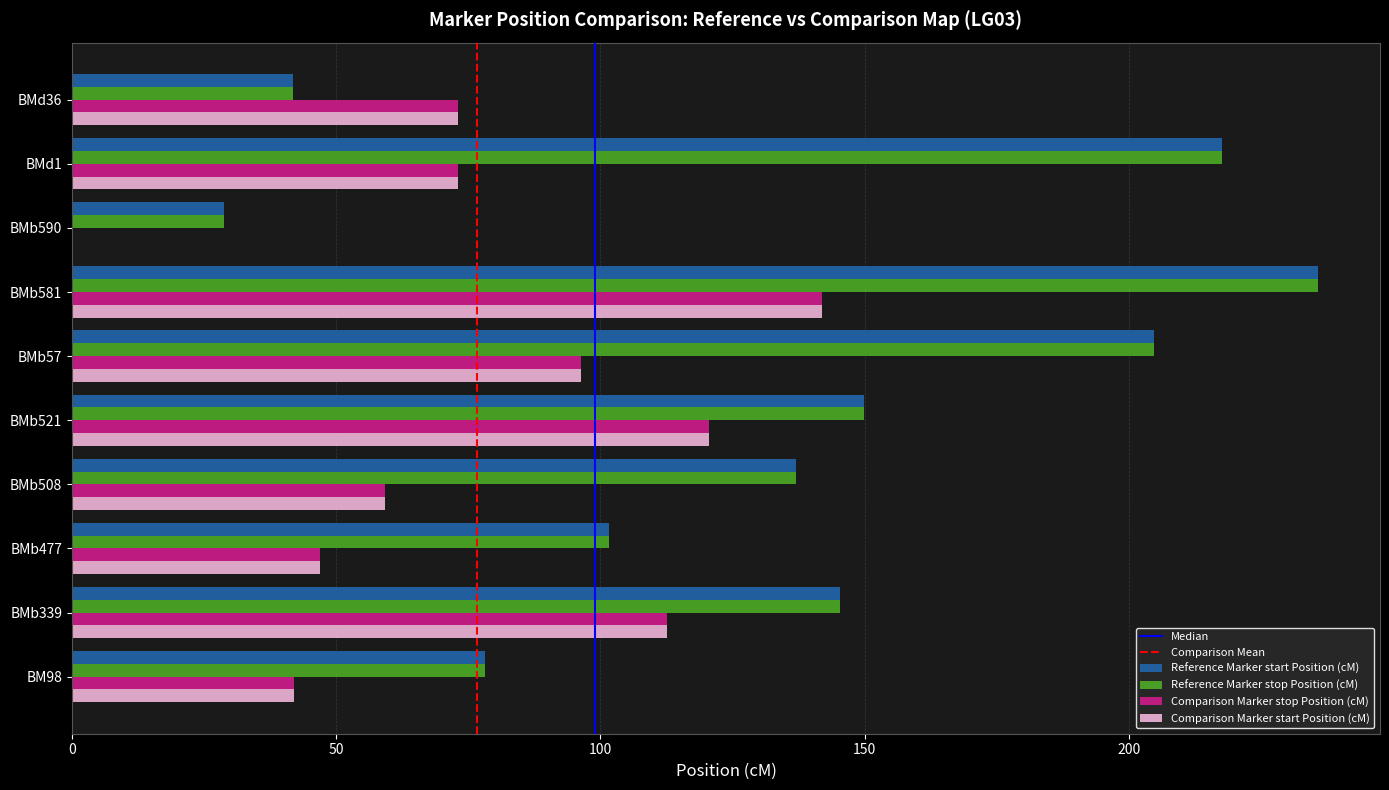

What is the sum of the Comparison Marker start Position (cM) values at BMb581 and BMb477?

188.9